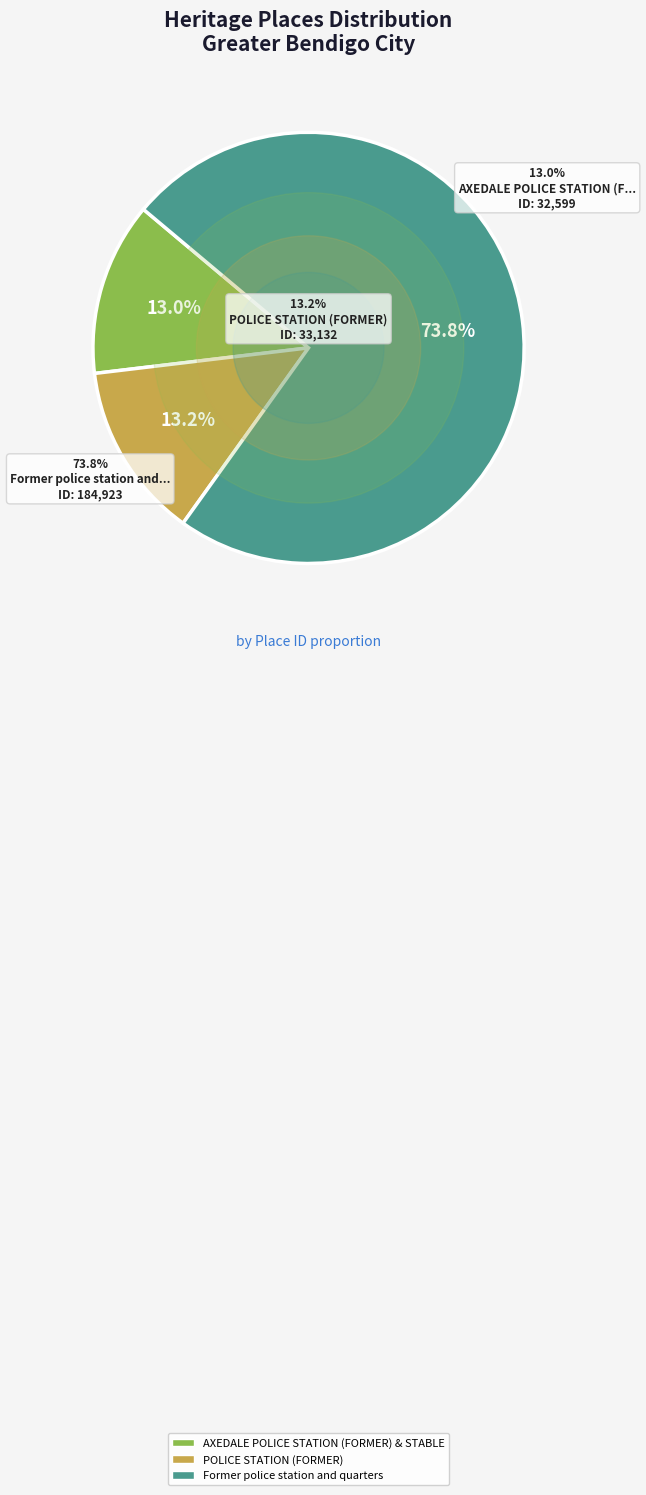

How much of the chart is everything except Former police station and quarters?

26.2%